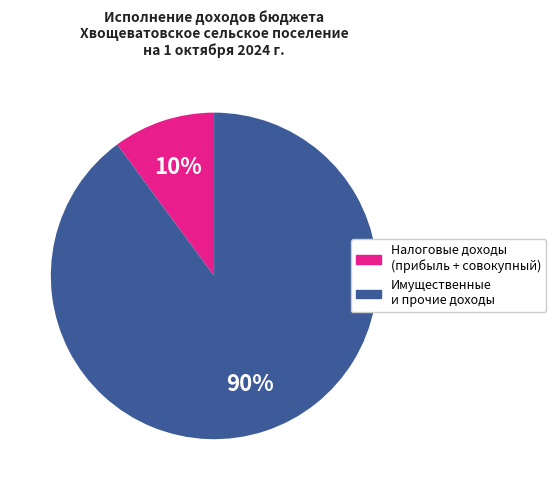

Is there any slice that represents more than half of the pie?

Yes